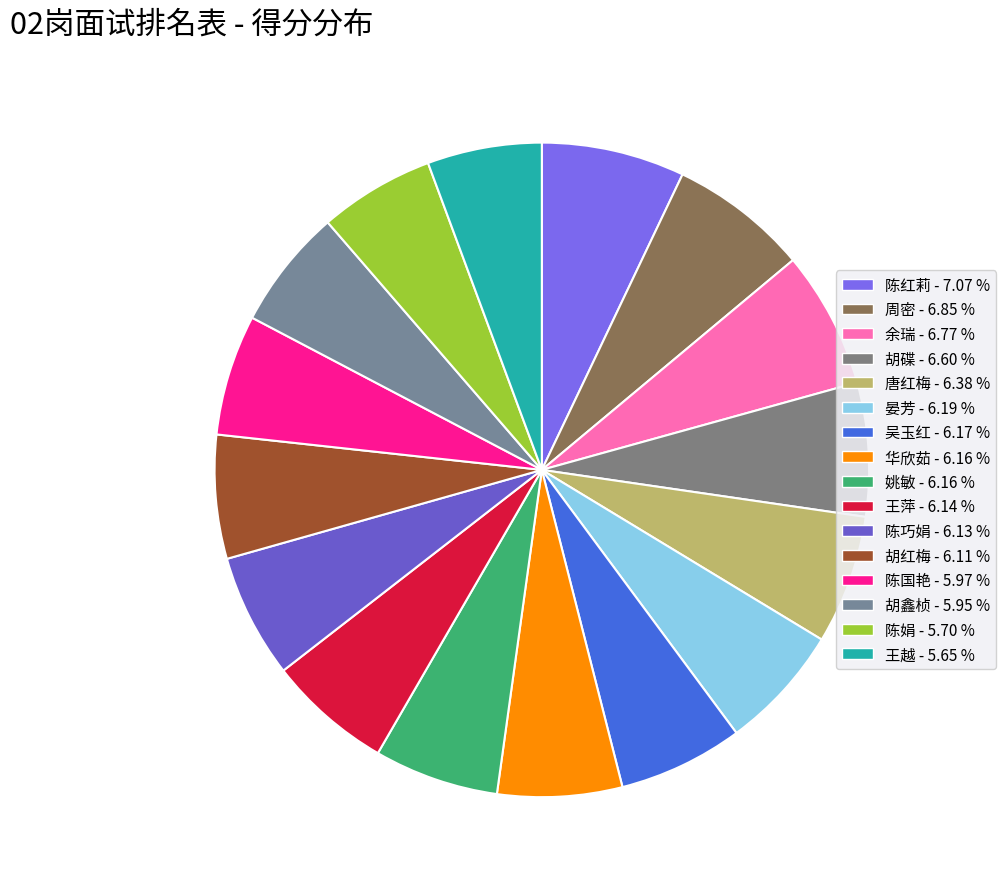

The 姚敏 slice represents 6% of the pie. True or false?

True